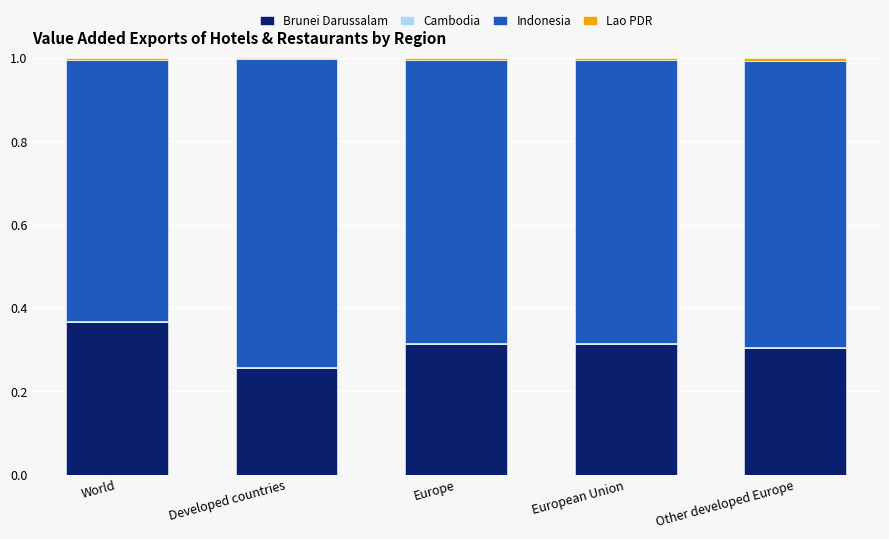

Which category has the highest value in the Brunei Darussalam series?

World